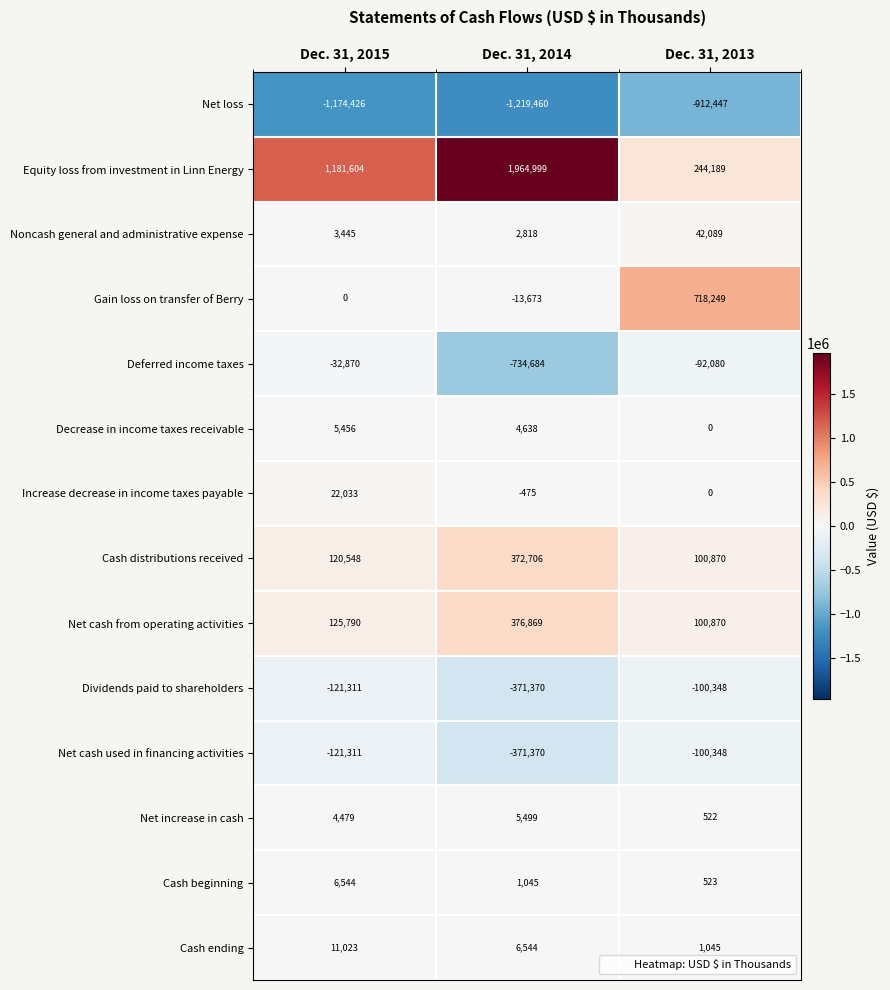

Count the number of data series in this chart.

14